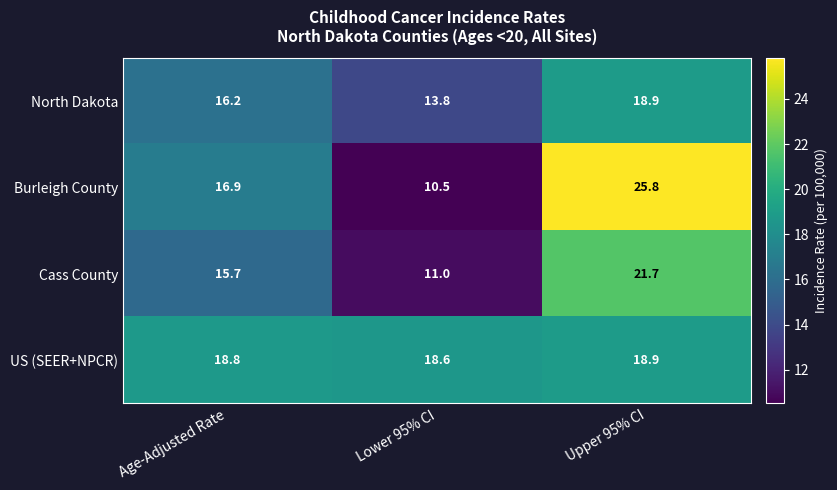

Which category has the lowest value across all series?

Lower 95% CI